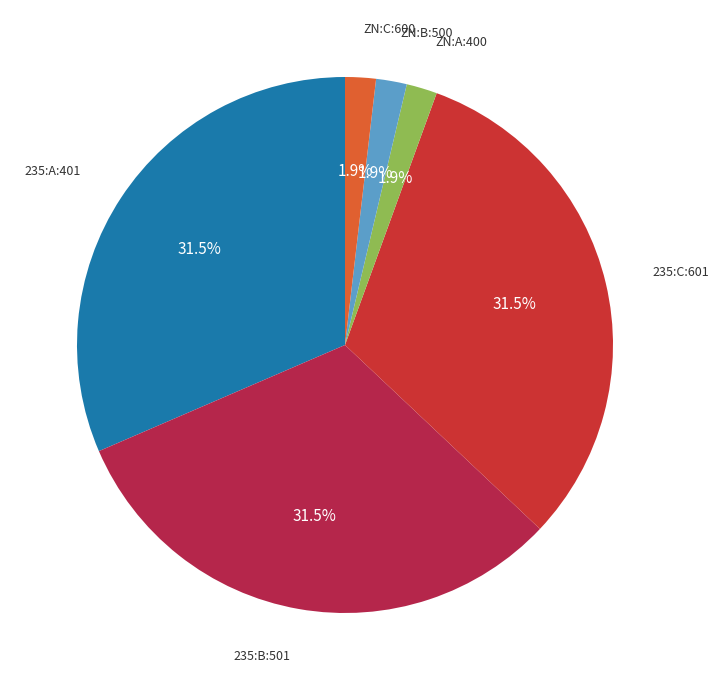

Rank the categories by value from lowest to highest.

ZN:A:400, ZN:B:500, ZN:C:600, 235:A:401, 235:B:501, 235:C:601